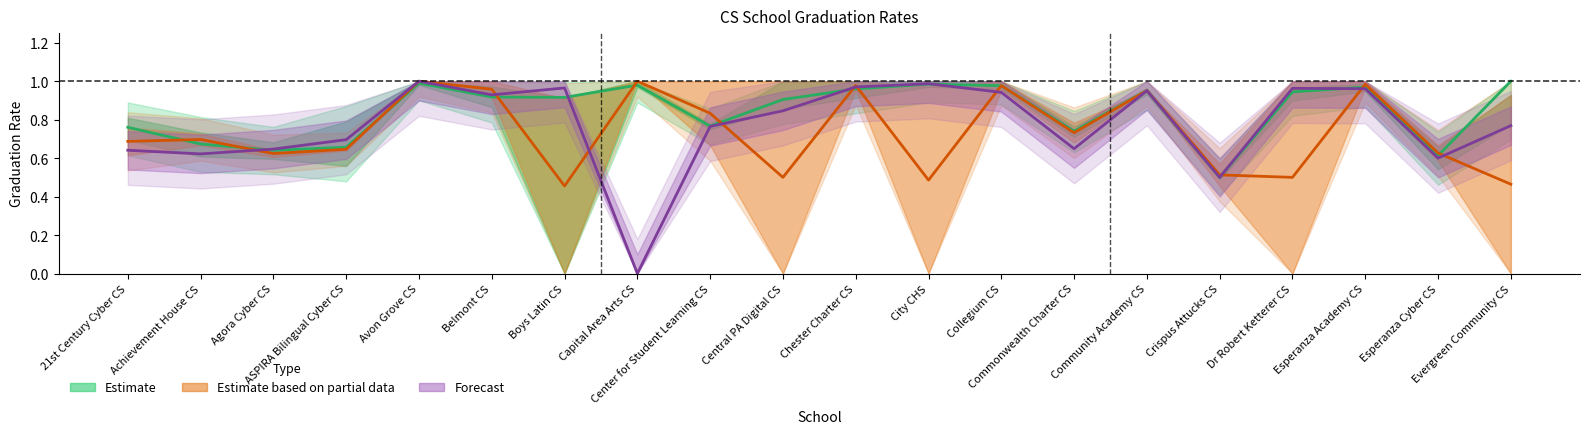

What is the sum of all Forecast values?

15.4